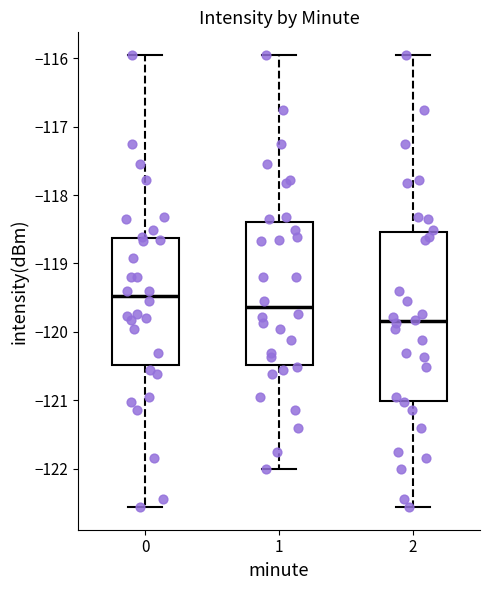

Where is the lower edge of the box at x = 2 on the y-axis? The values are not printed on the chart, so give them approximately, as read against the axis.

-121.0